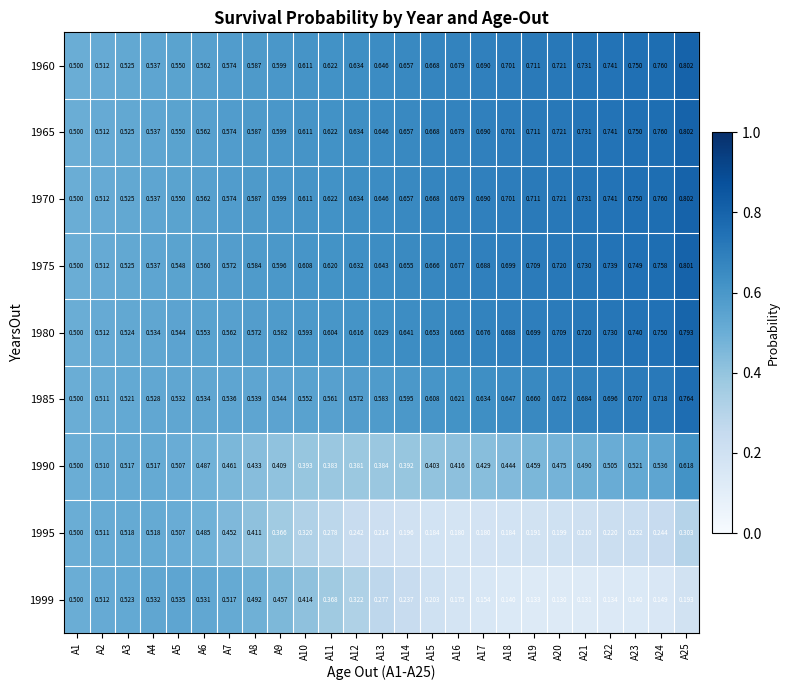

Is the value of 1960 at A19 greater than the value of 1970 at A20?

No